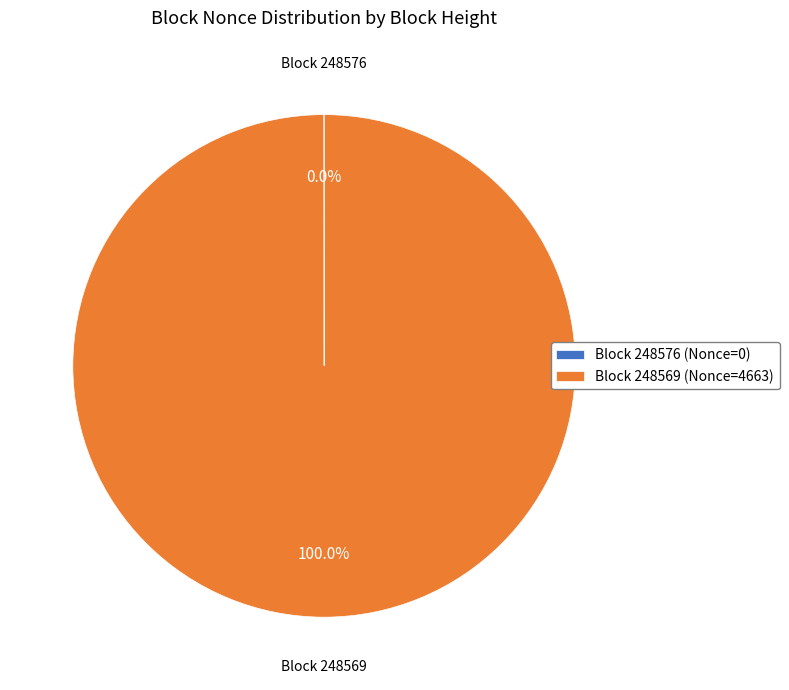

Which category has the biggest portion of the pie?

Block 248569 (Nonce=4663)